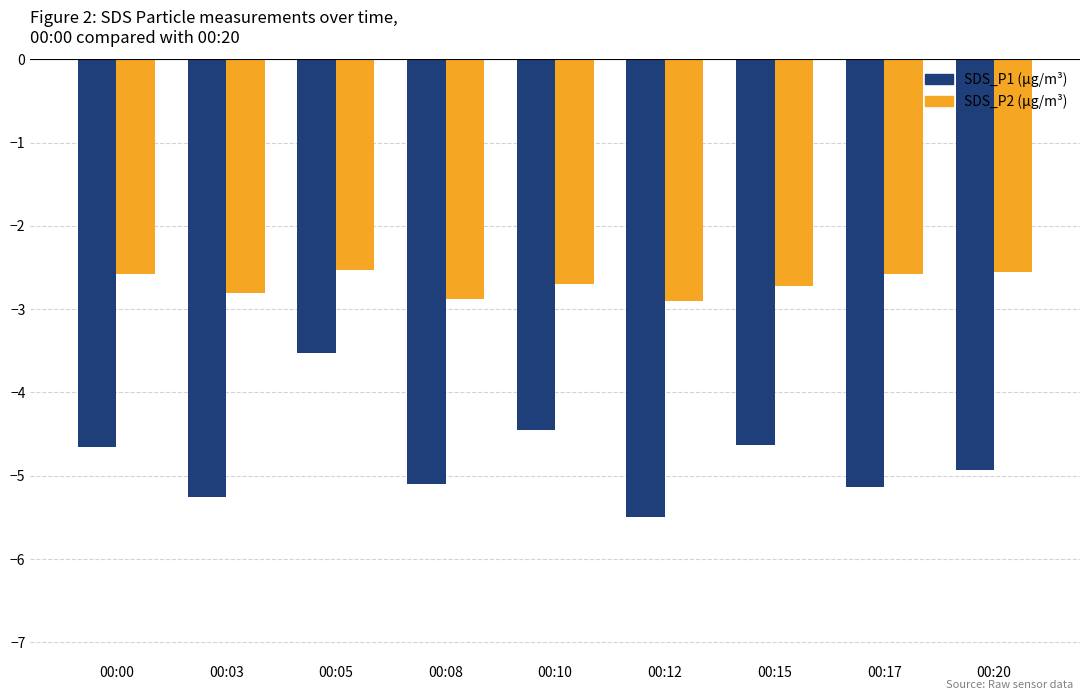

What is the total value across all series at 00:17?

-7.7